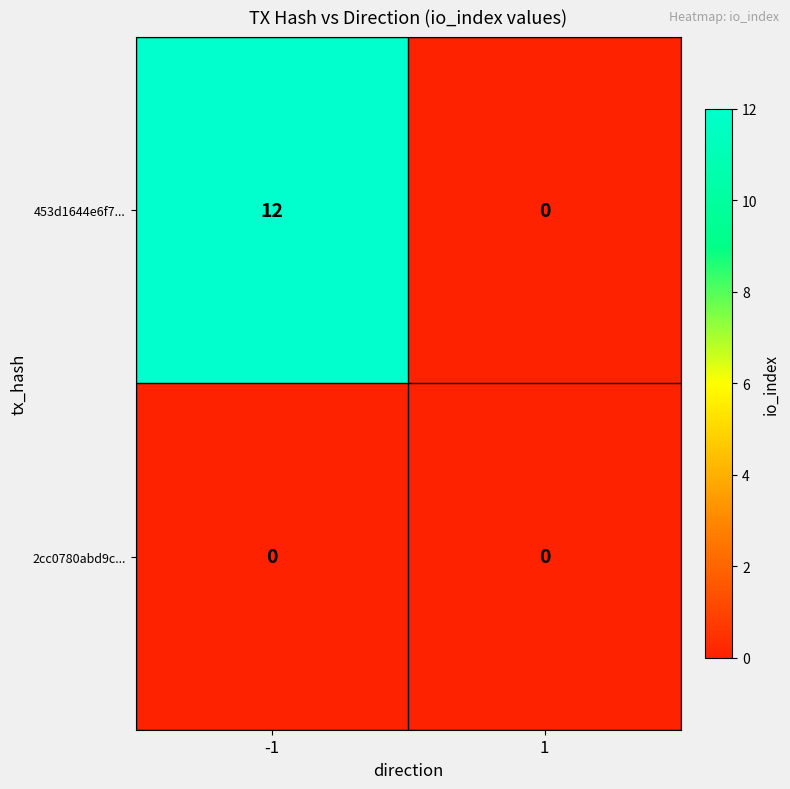

Which series changed the most between -1 and 1?

453d1644e6f7...